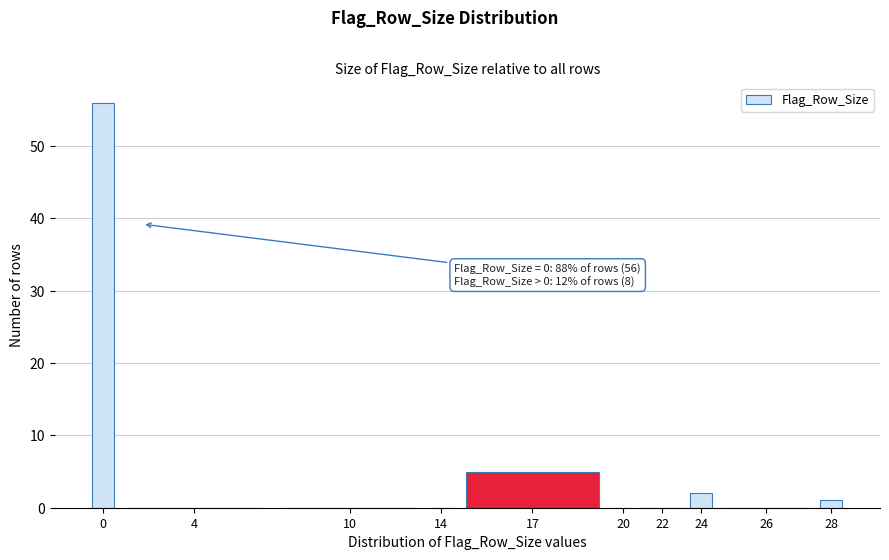

Reading right to left, list all the values displayed in this chart.

28=1	26=0	24=2	22=0	20=0	17=5	14=0	10=0	4=0	0=56